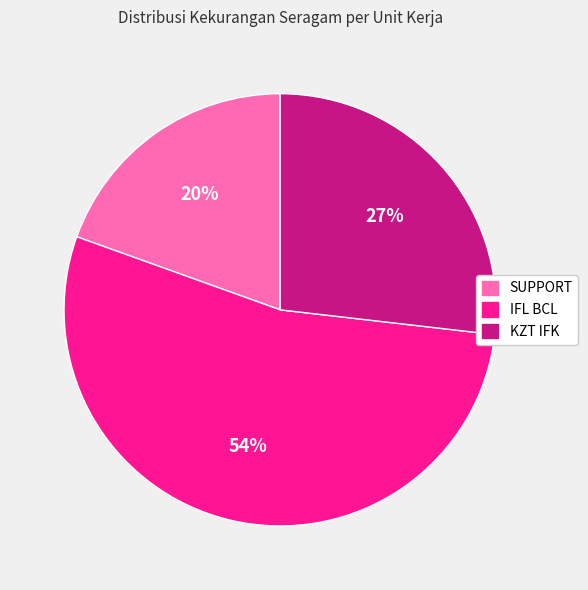

Is IFL BCL the majority of the pie?

Yes